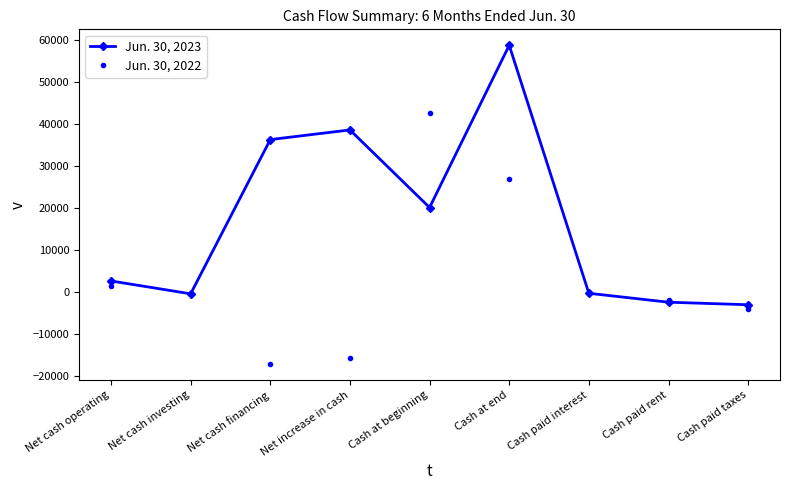

Does the chart have visible grid lines?

No